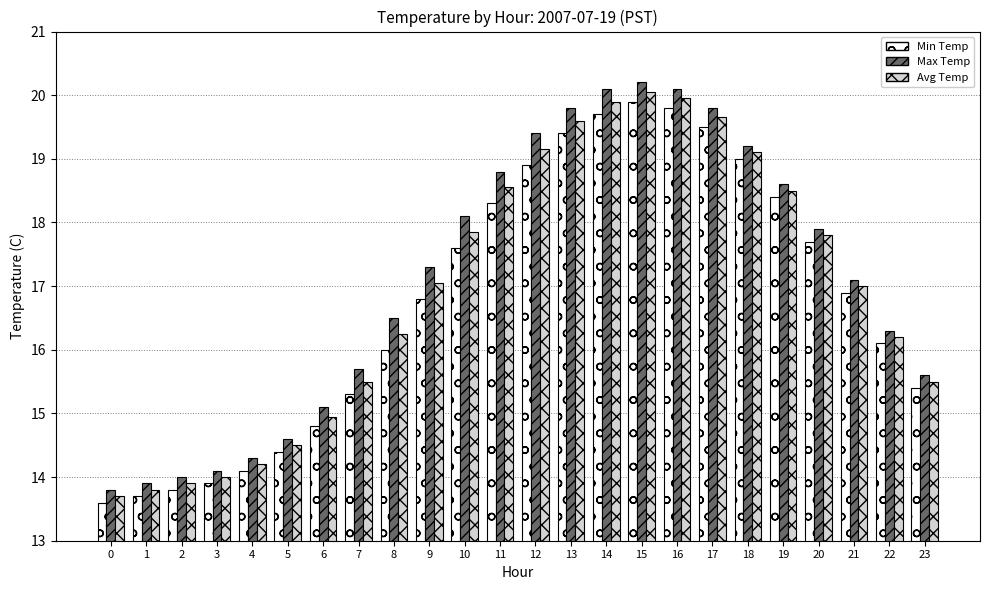

What is the spread (max minus min) of values at 12?

0.5